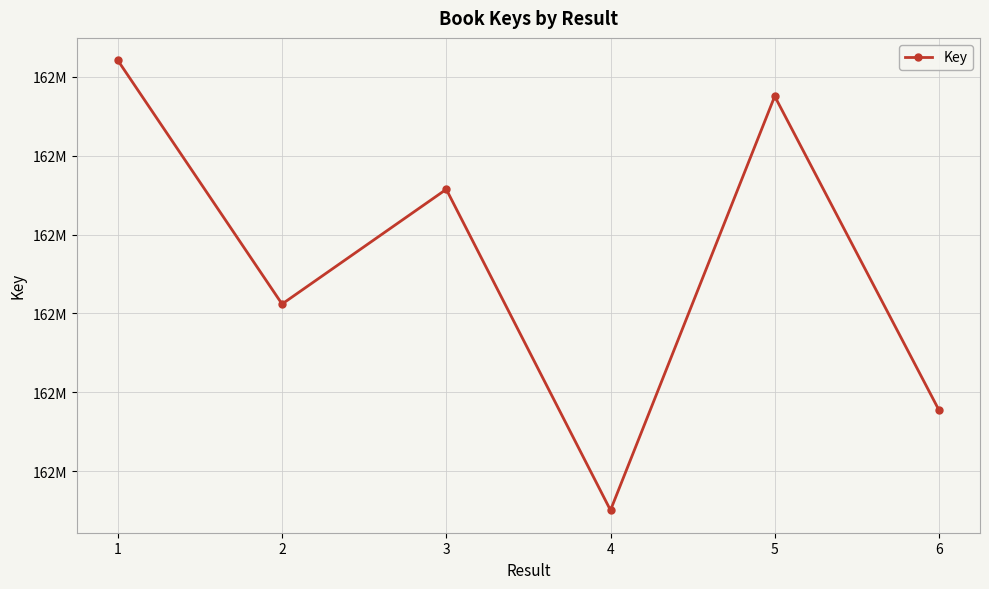

True or false: the data has more than 1 interior local peaks.

True